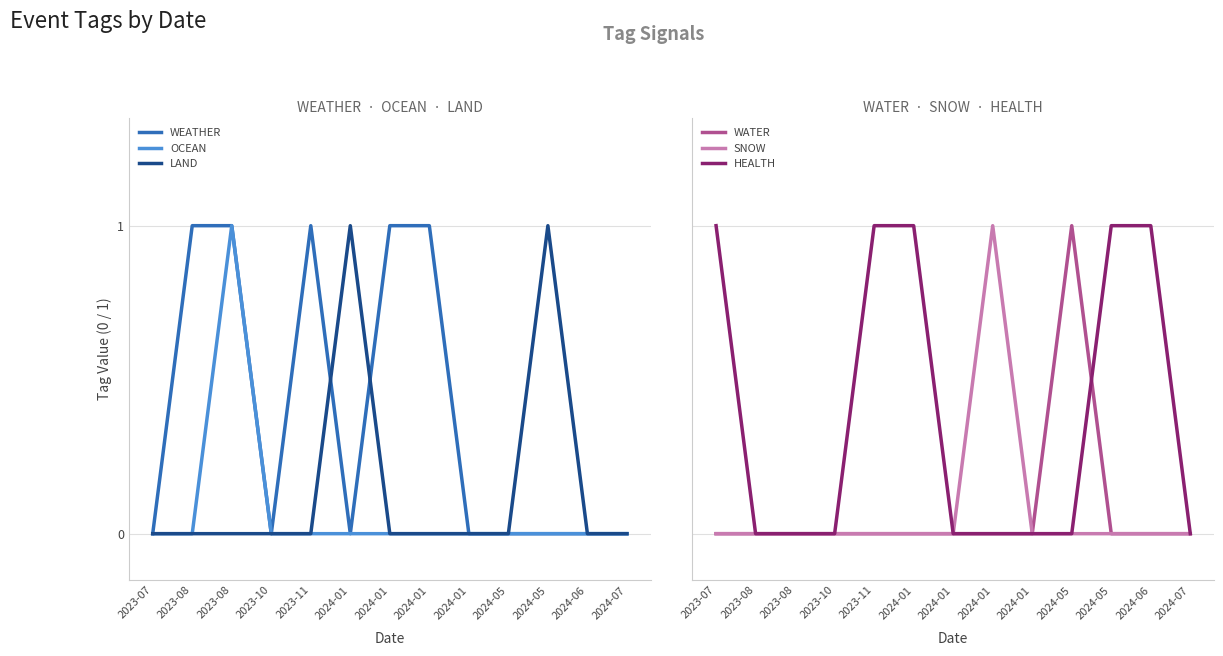

True or false: HEALTH and SNOW intersect in this chart.

False